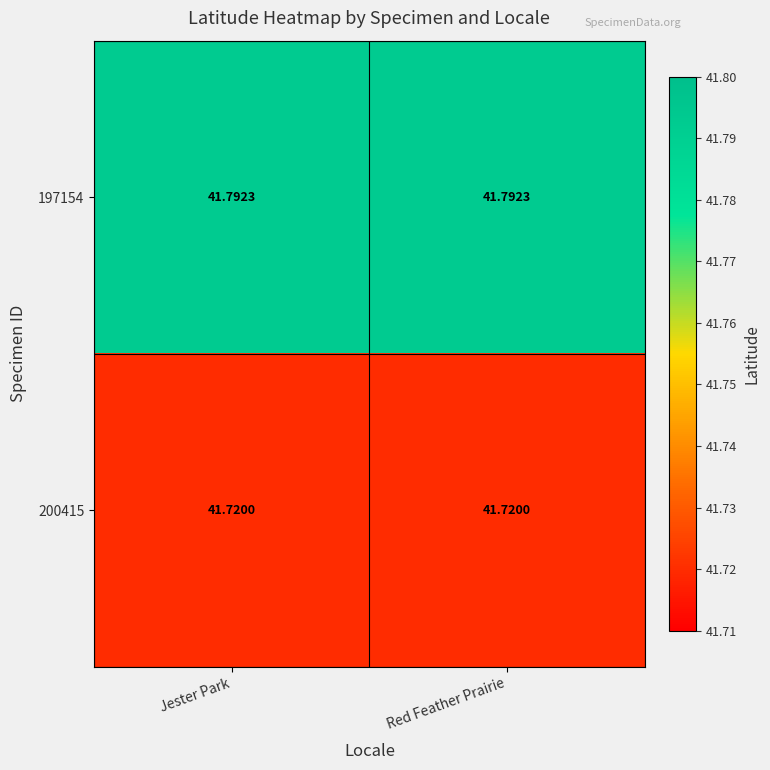

Count the number of data series in this chart.

2